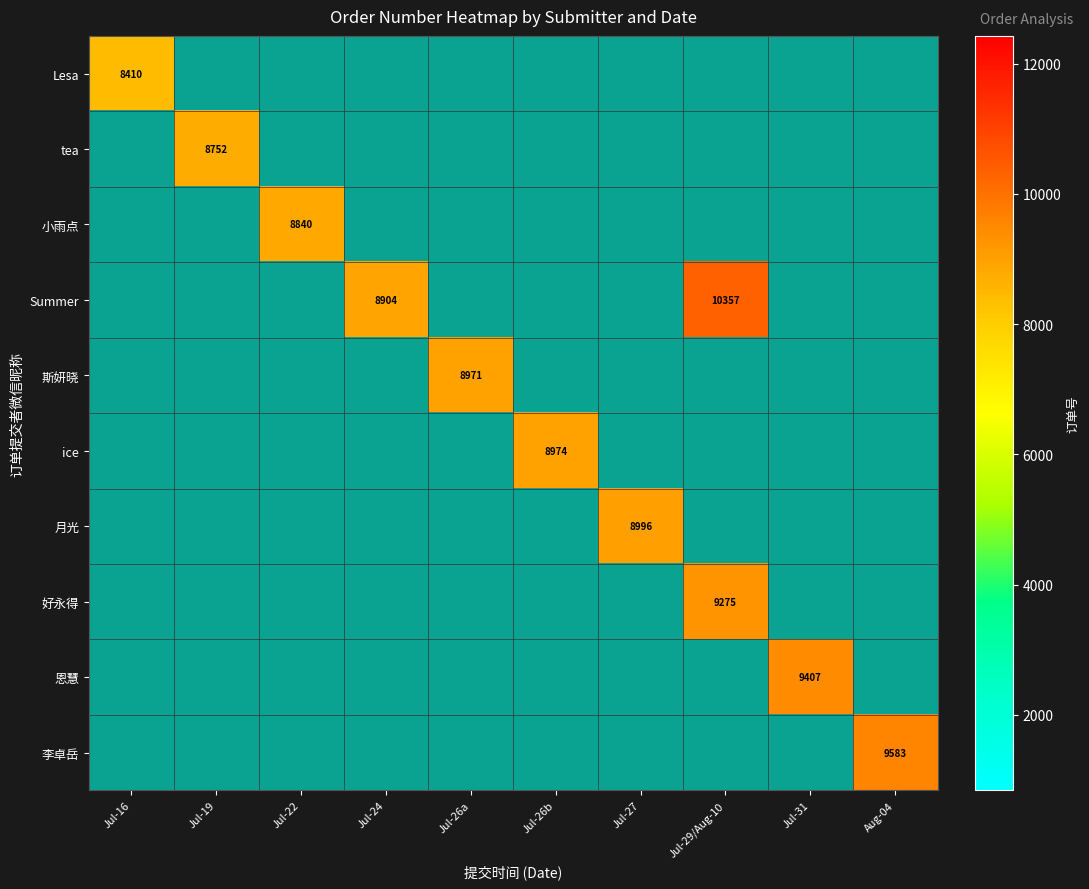

Rank the categories by 好永得 value from lowest to highest.

Jul-16, Jul-19, Jul-22, Jul-24, Jul-26a, Jul-26b, Jul-27, Jul-29/Aug-10, Jul-31, Aug-04